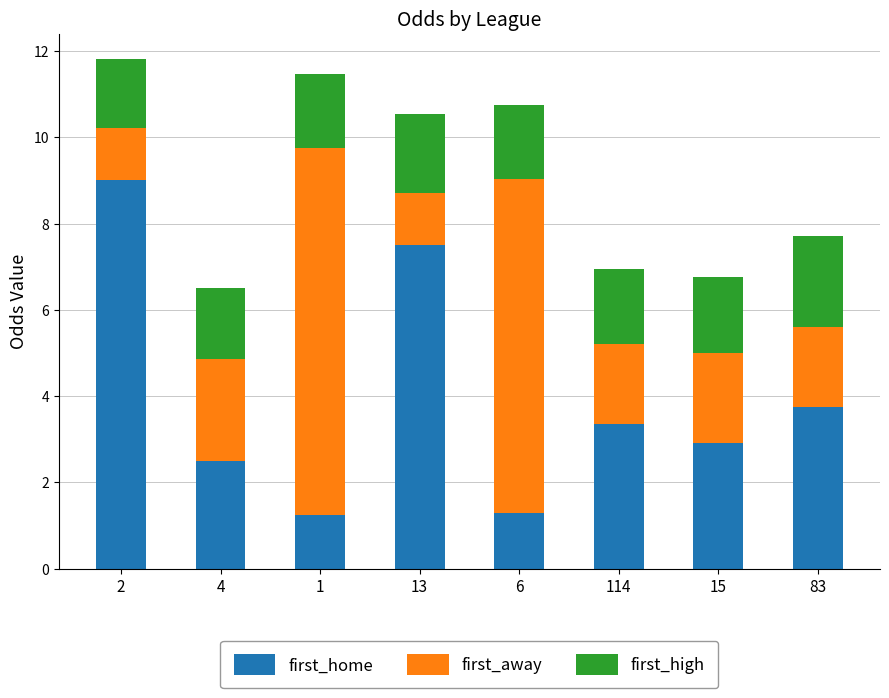

What is the total value across all series at 6?

10.8